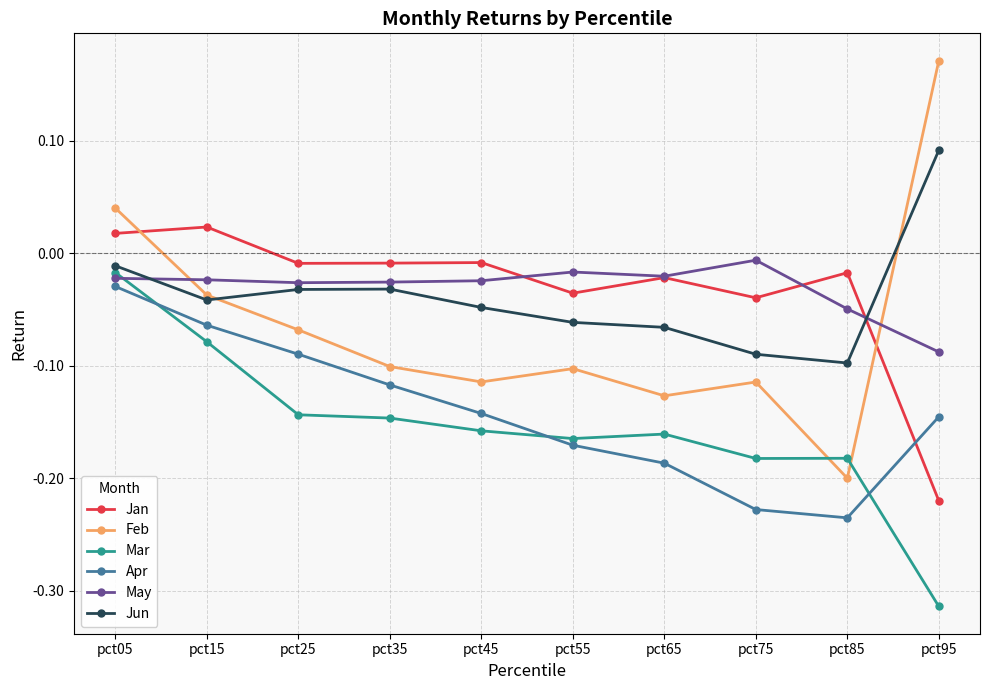

Which series has the widest spread of values?

Feb